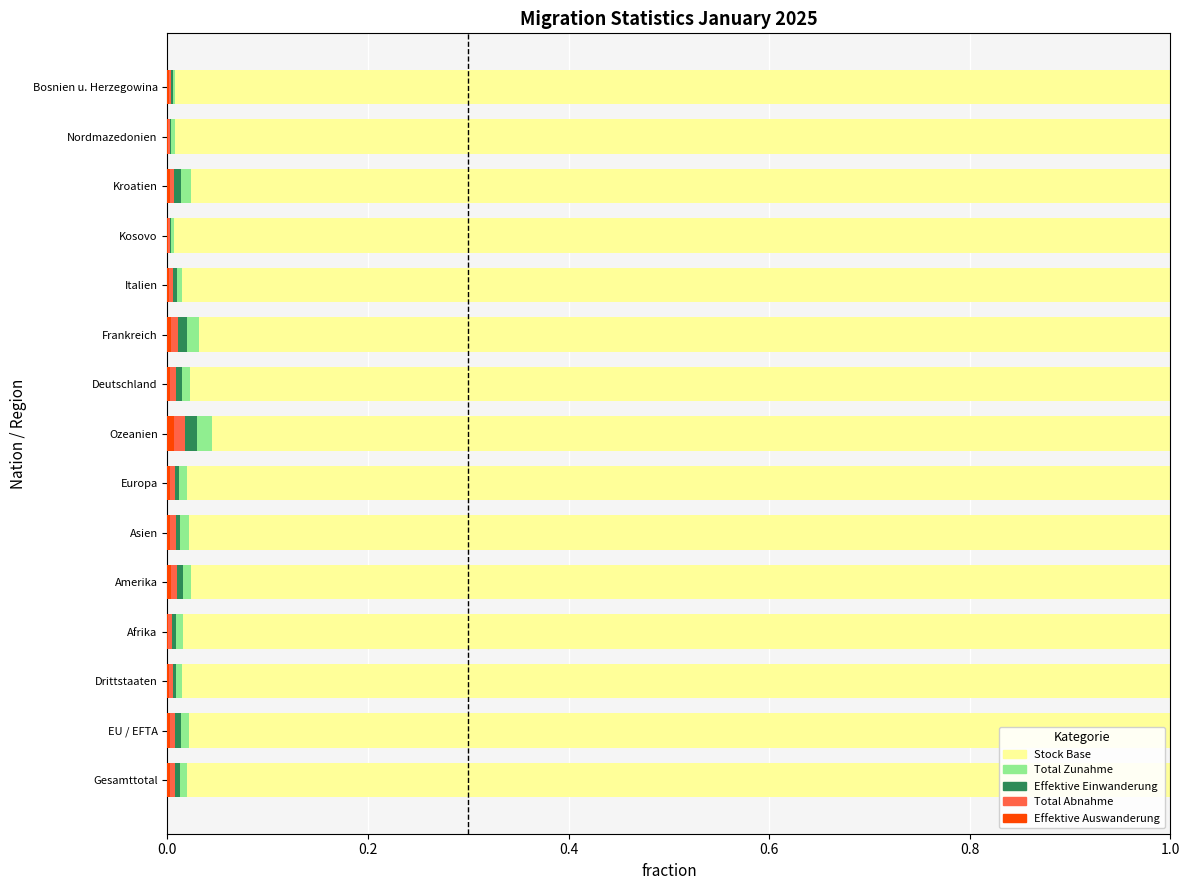

The value of Effektive Einwanderung at Bosnien u. Herzegowina is -0.0. True or false?

False